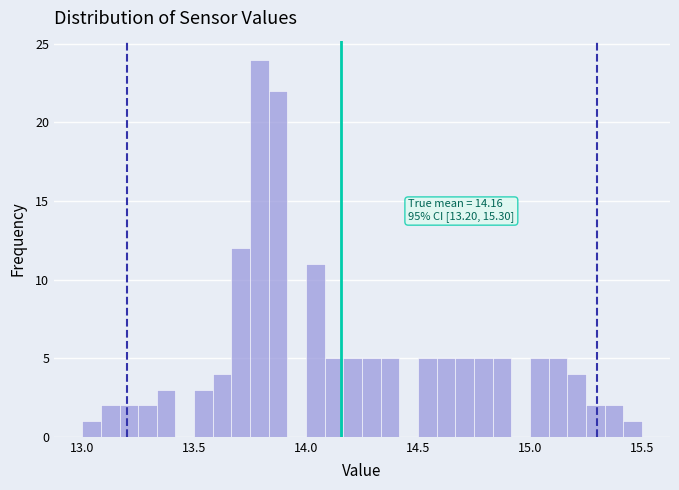

Read against the x-axis, roughly where is the centre of the tallest bar?

13.80